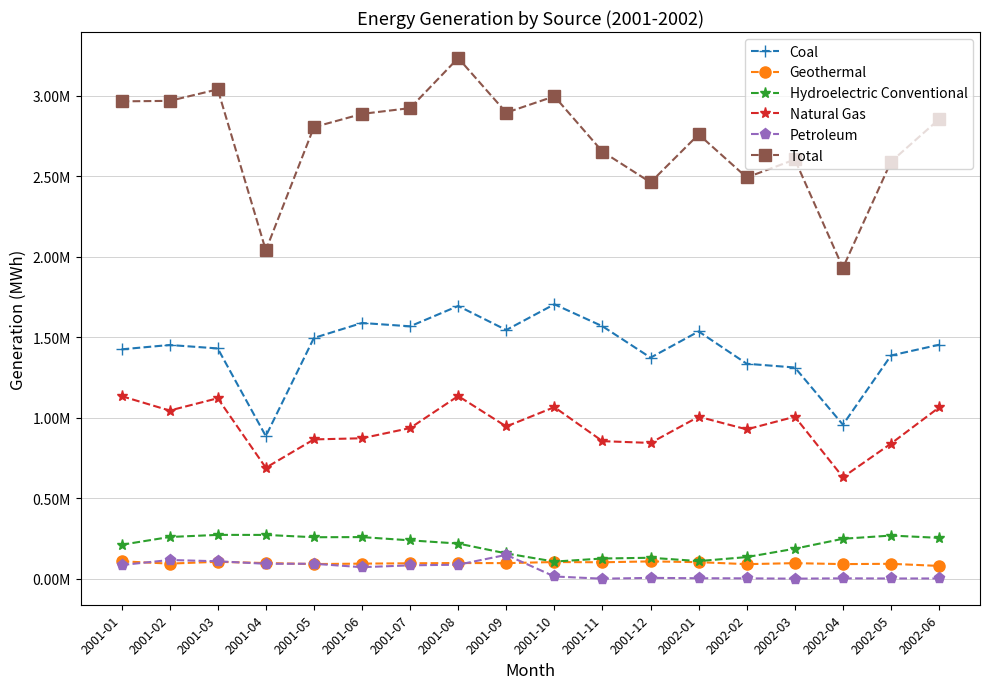

Is this an area chart (filled region under the line)?

No